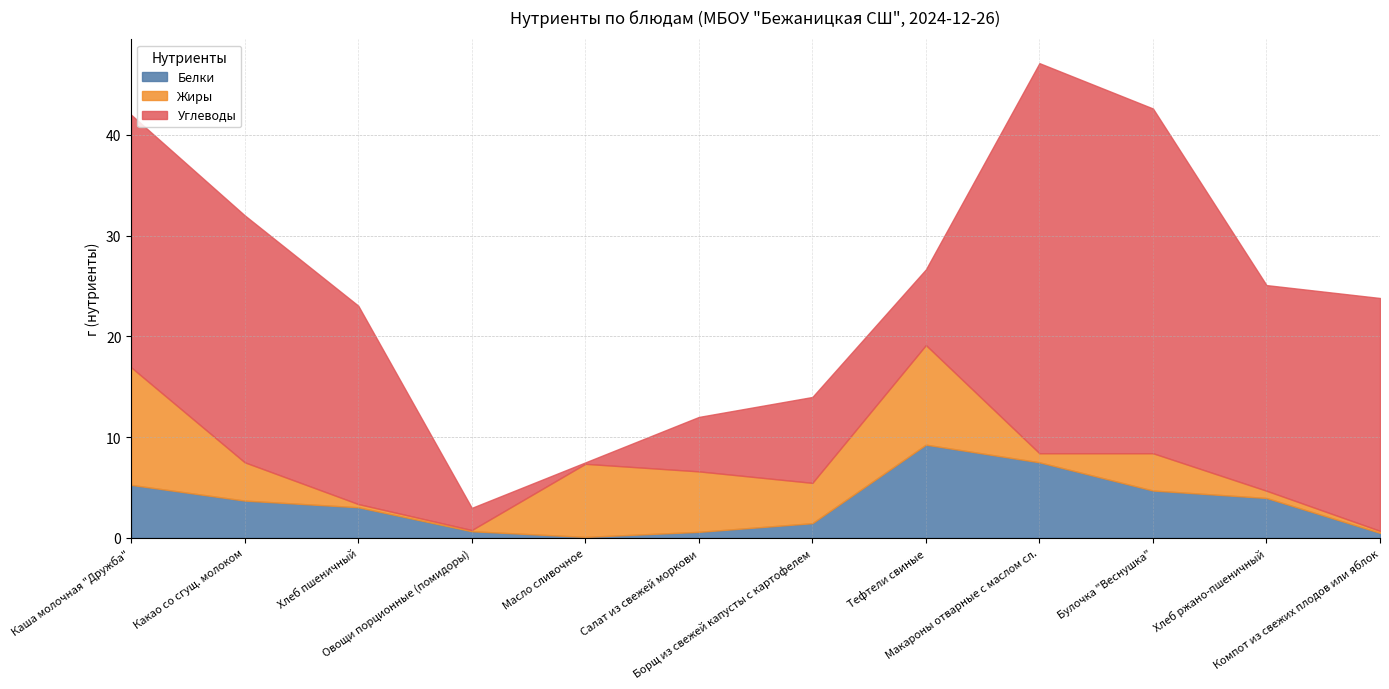

Reading right to left, transcribe all the data shown in this chart.

Белки: 0.5	4.0	4.7	7.5	9.2	1.5	0.6	0.1	0.7	3.0	3.7	5.3
Жиры: 0.2	0.7	3.7	0.9	9.9	4.0	6.0	7.2	0.1	0.3	3.8	11.7
Углеводы: 23.1	20.4	34.2	38.7	7.5	8.5	5.4	0.1	2.2	19.7	24.5	25.1